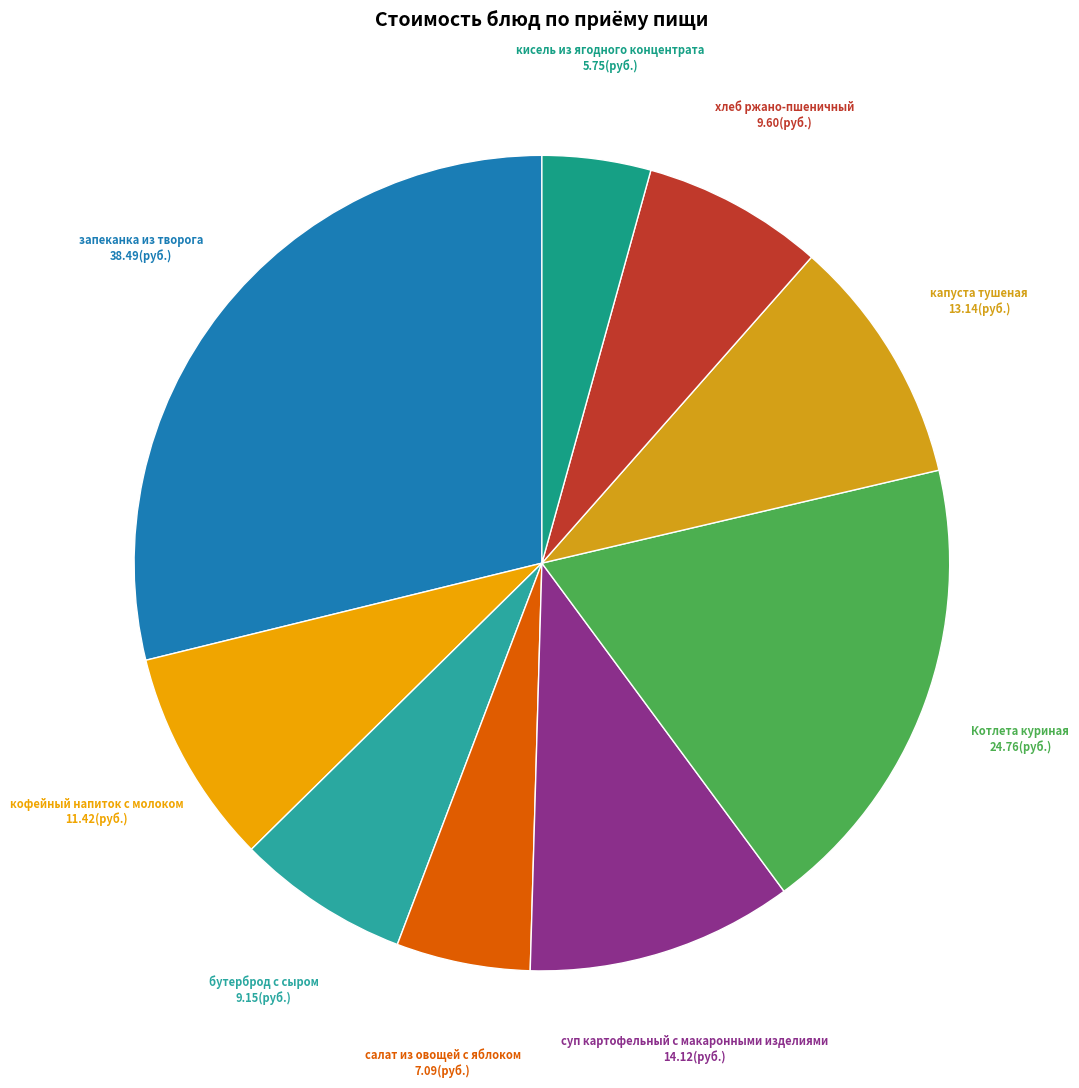

How many slices are in this pie chart?

9